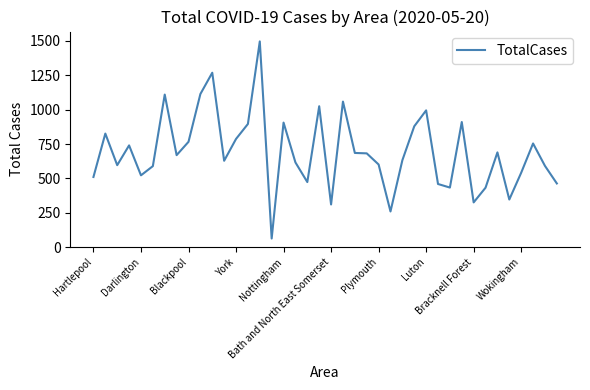

What is the difference between the maximum and minimum values?

1435